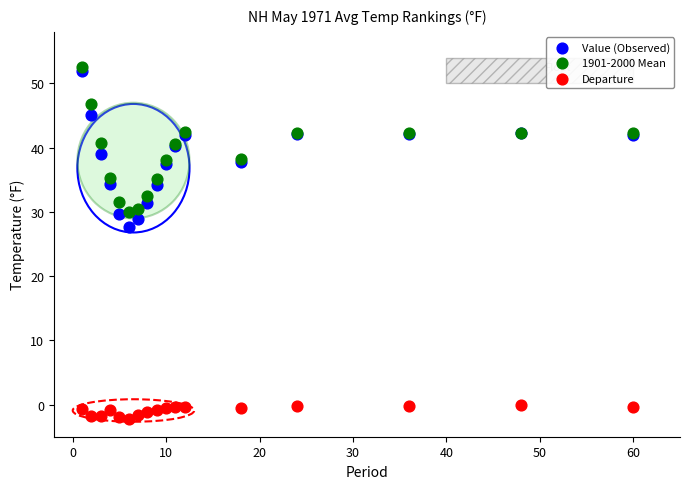

Which series contains the lowest Y value?

Departure